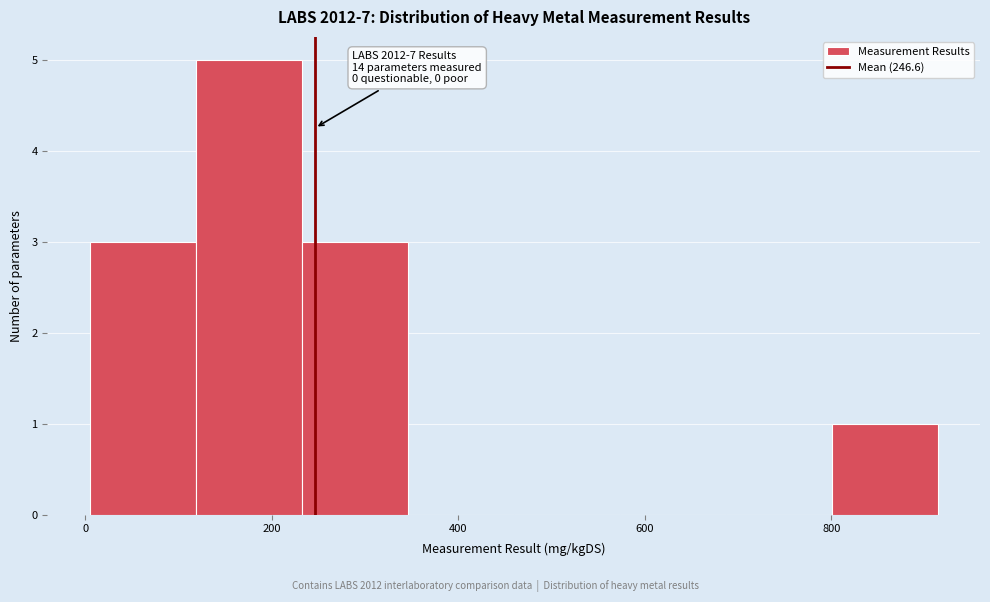

Over which range of the x-axis is the bar tallest?

120 to 240